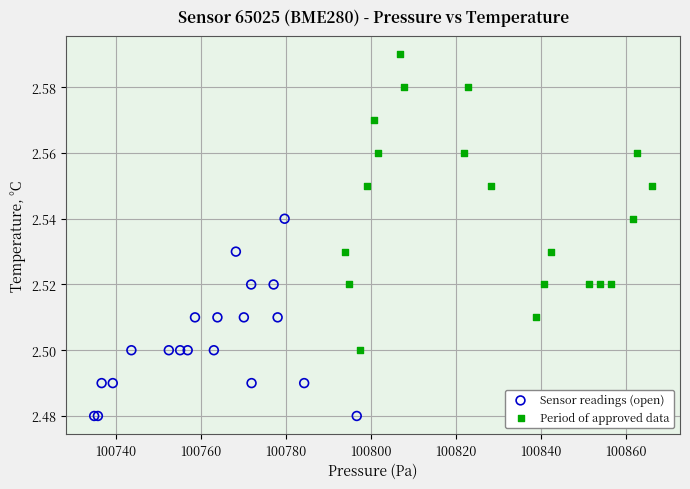

Which series has the largest Y range (max minus min)?

Period of approved data